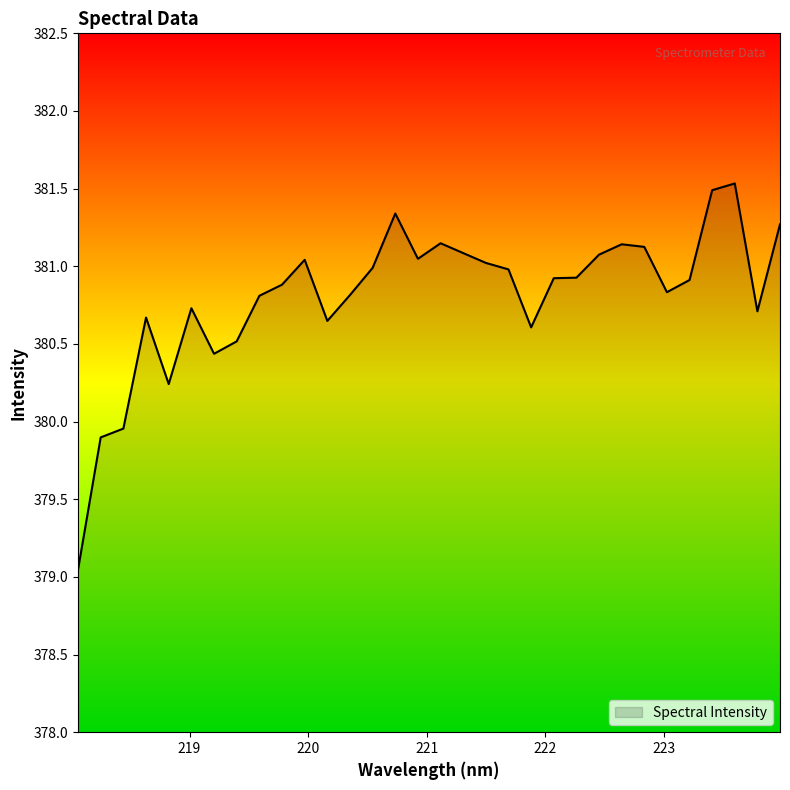

What is the difference between the maximum and minimum values?

2.5